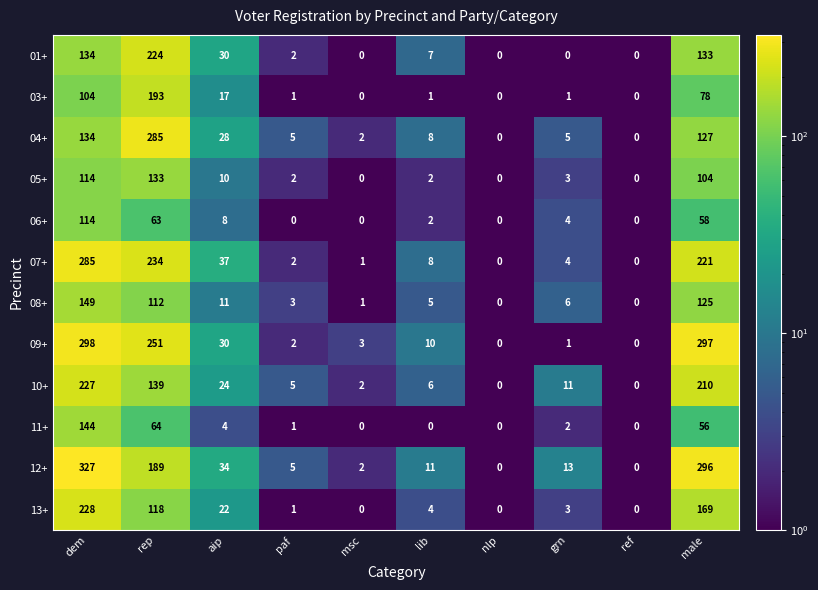

The value of 06+ at lib is 1. True or false?

False